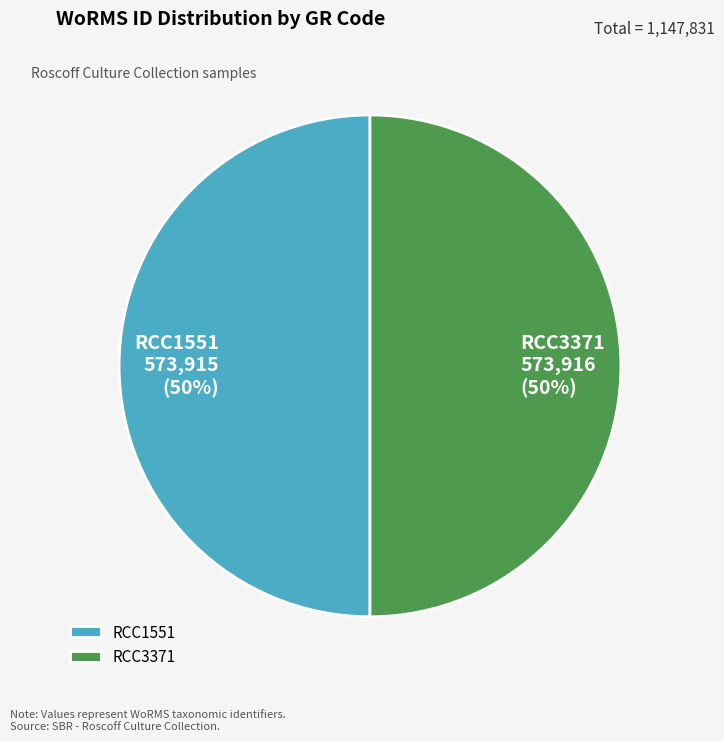

What is the ratio of the value at RCC3371 to the value at RCC1551?

1.0